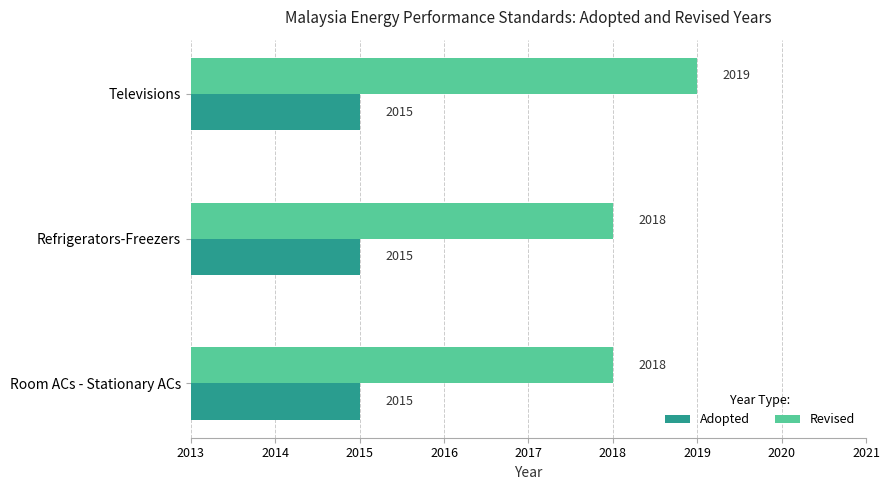

Which series has the largest total across all categories?

Revised